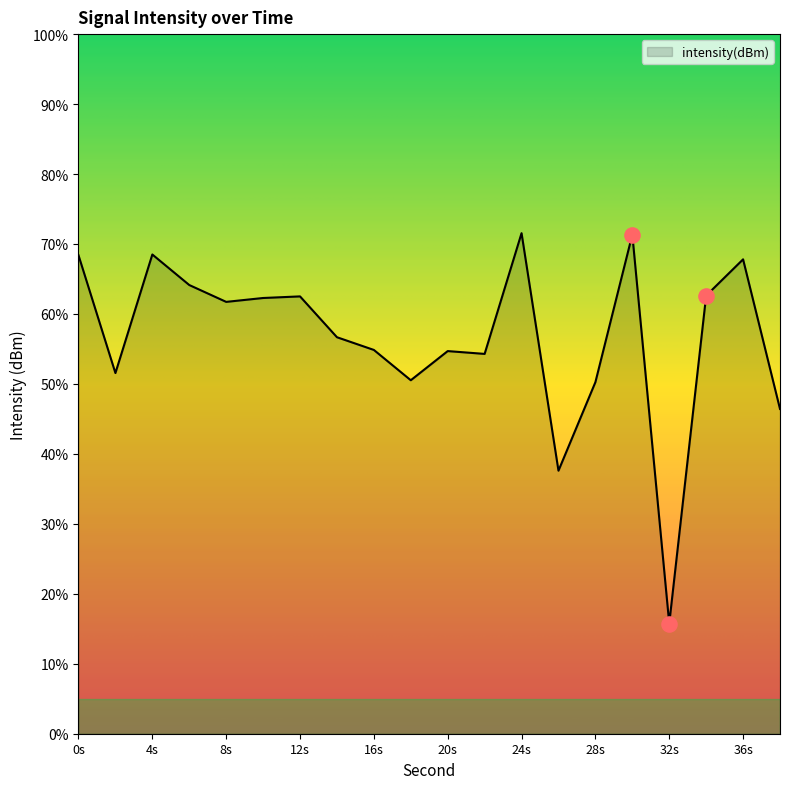

What is the smallest value displayed?

15.8